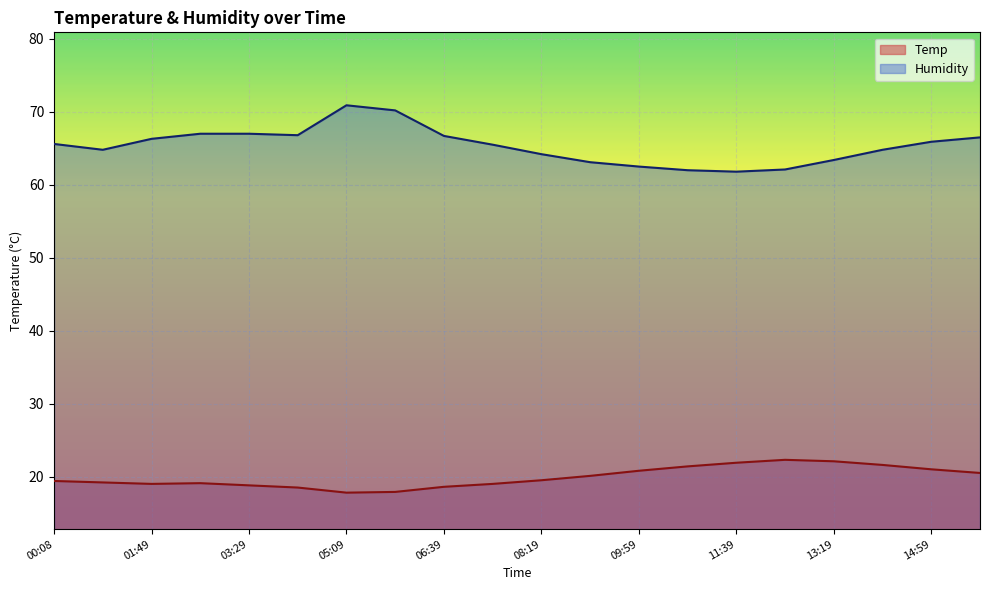

What are all the series names shown in the legend?

Temp, Humidity